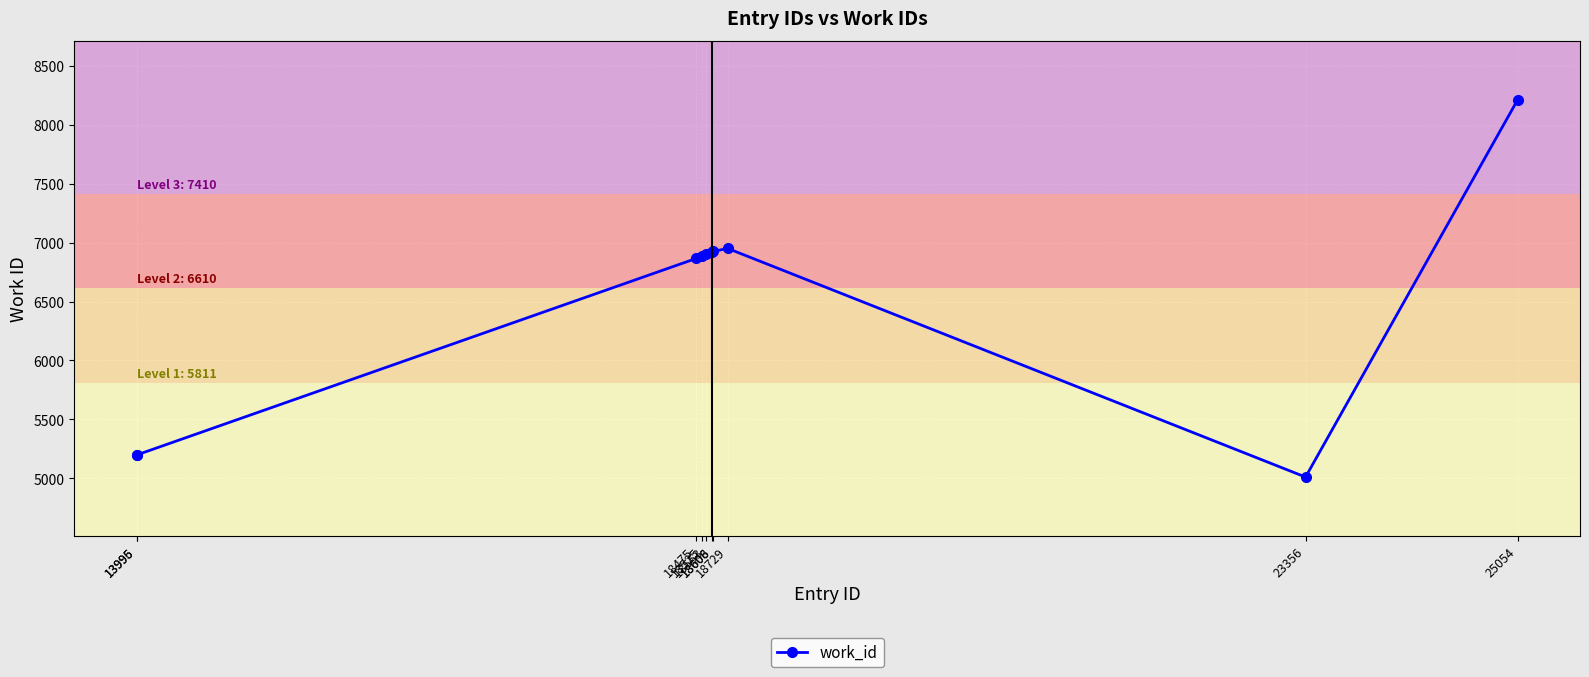

What is the change in value from 18606 to 18729?

+26